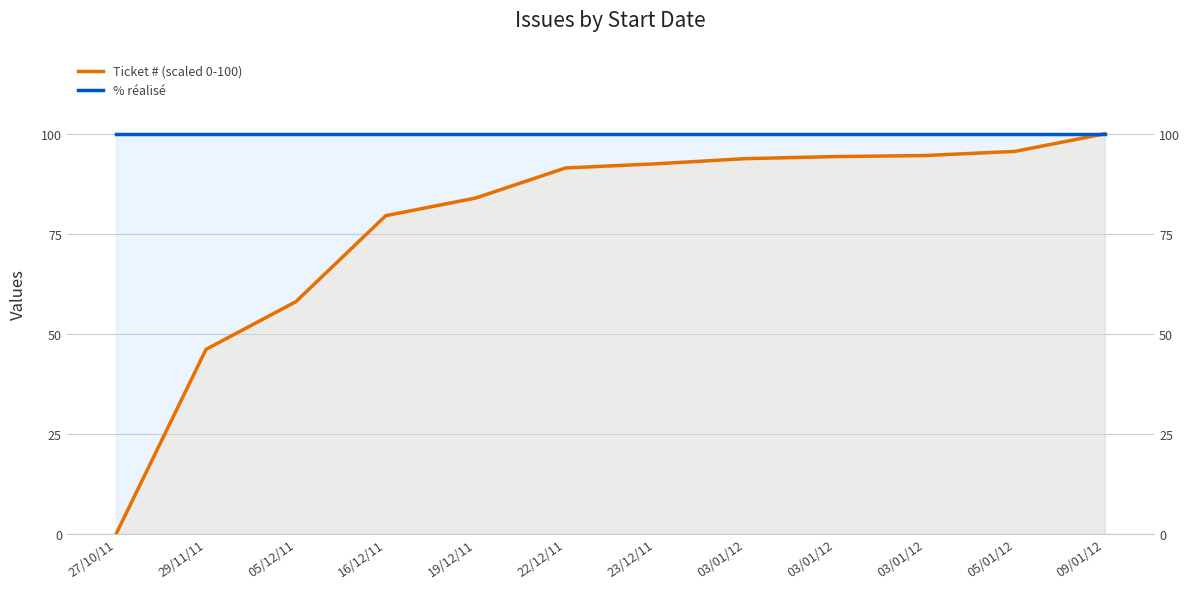

What are all the series names shown in the legend?

Ticket # (scaled 0-100), % réalisé